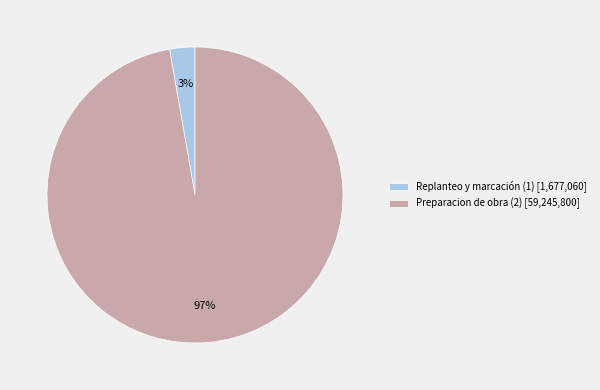

Rank the categories by value from highest to lowest.

Preparacion de obra (2), Replanteo y marcación (1)